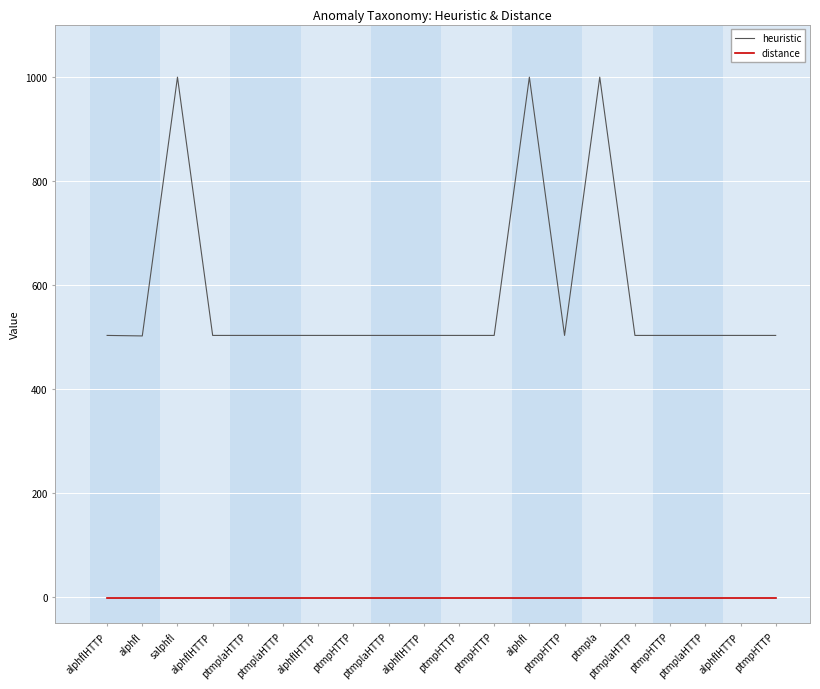

What is the spread (max minus min) of values at ptmpHTTP?

503.6